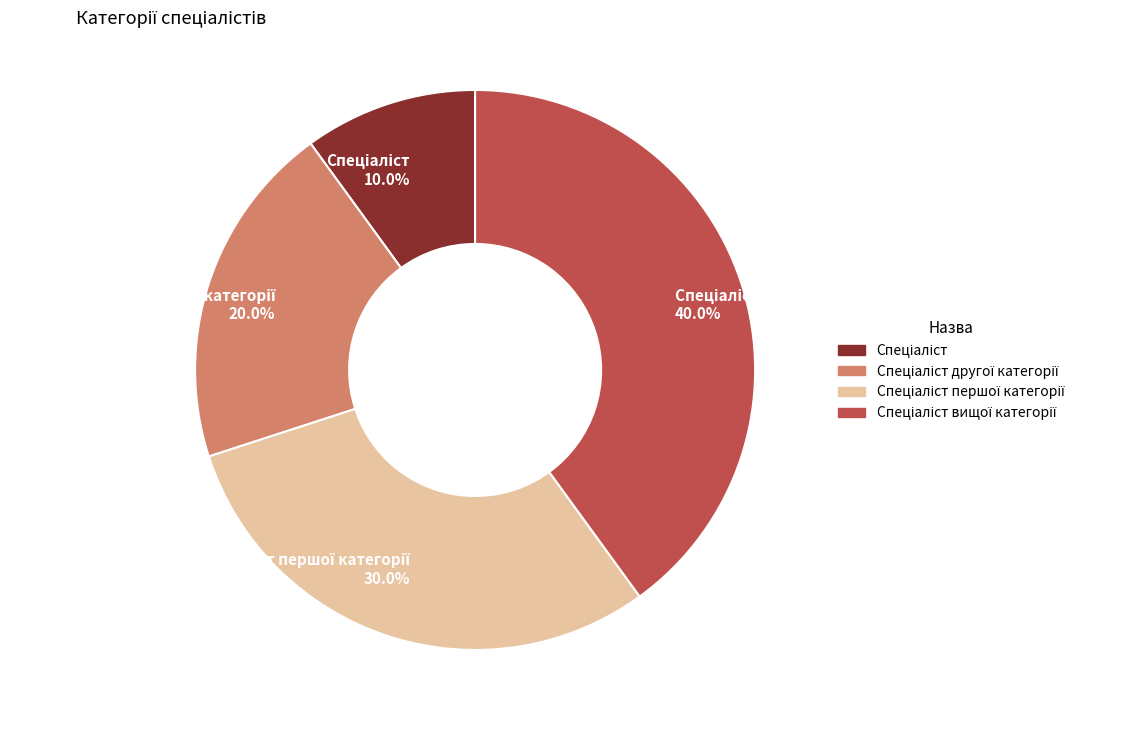

Does any single category account for the majority?

No